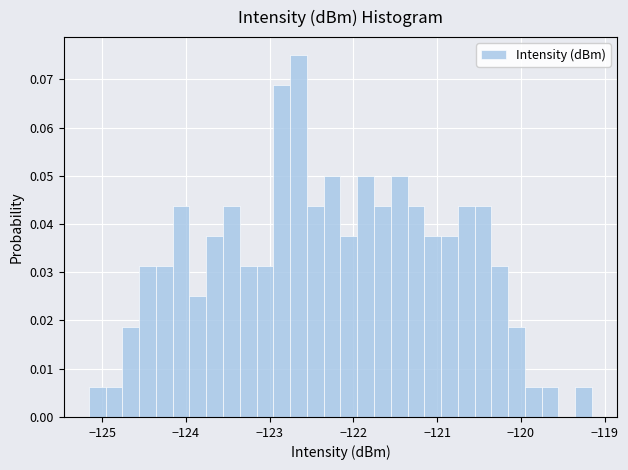

Read against the x-axis, roughly where is the centre of the tallest bar?

-122.7